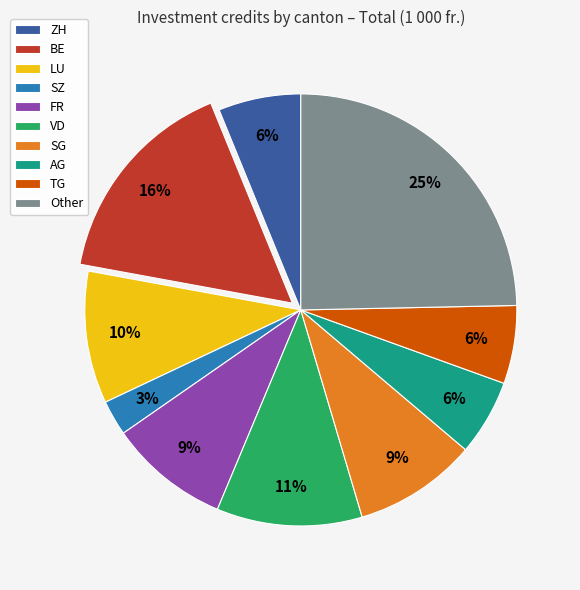

To the nearest percent, what is the combined percentage of SG and FR?

18%